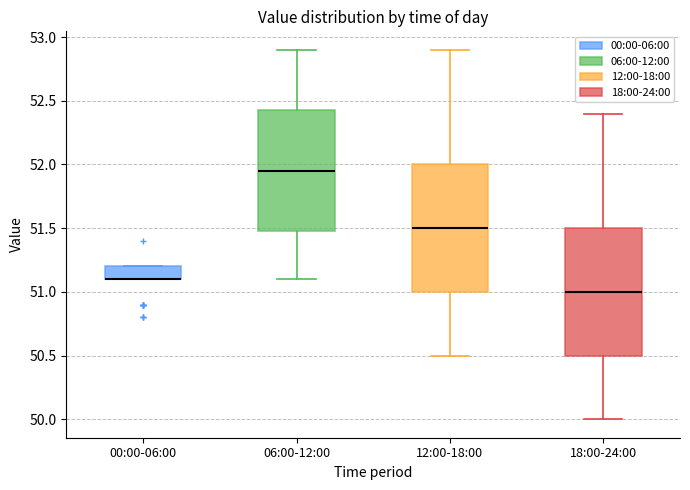

Reading left to right, transcribe this box plot: for each box, give where its median line is, the range the box spans, and where its two whiskers end, as read against the y-axis. The values are not printed on the chart, so give them approximately, as read against the axis.

00:00-06:00: median 51.10 (drawn on the box's lower edge), box 51.10 to 51.20, whiskers 51.10 to 51.20
06:00-12:00: median 51.95, box 51.50 to 52.45, whiskers 51.10 to 52.90
12:00-18:00: median 51.50, box 51.00 to 52.00, whiskers 50.50 to 52.90
18:00-24:00: median 51.00, box 50.50 to 51.50, whiskers 50.00 to 52.40